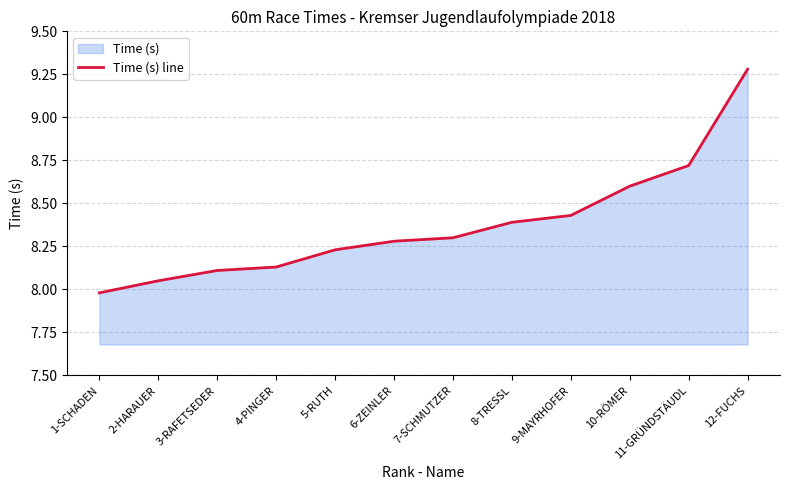

What is the sum of all values?

100.5